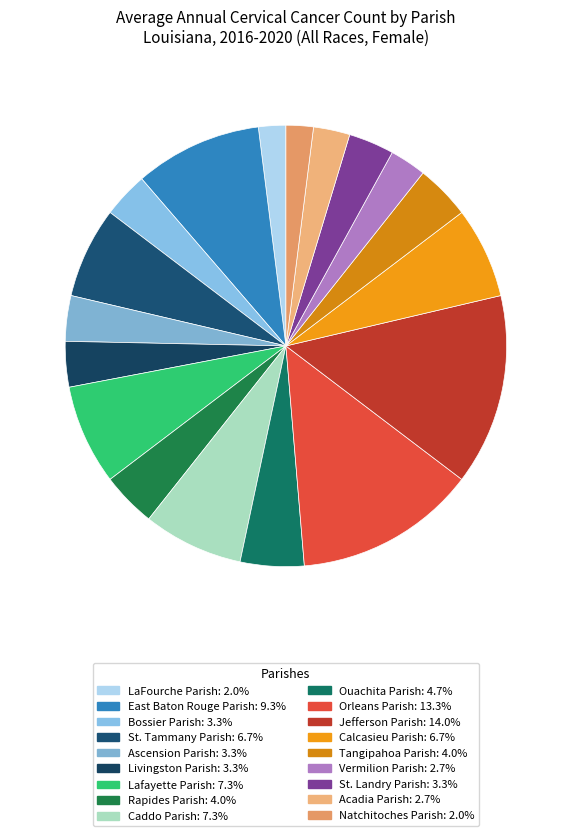

Count the number of slices in the pie.

18